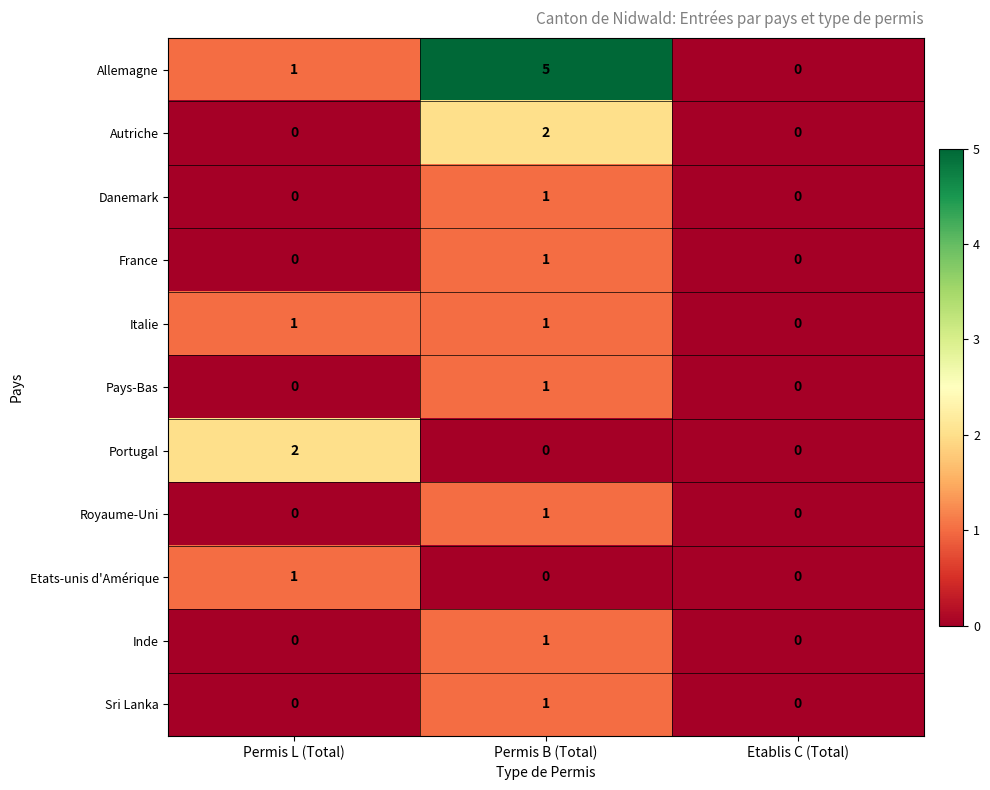

Which series has the largest total across all categories?

Allemagne